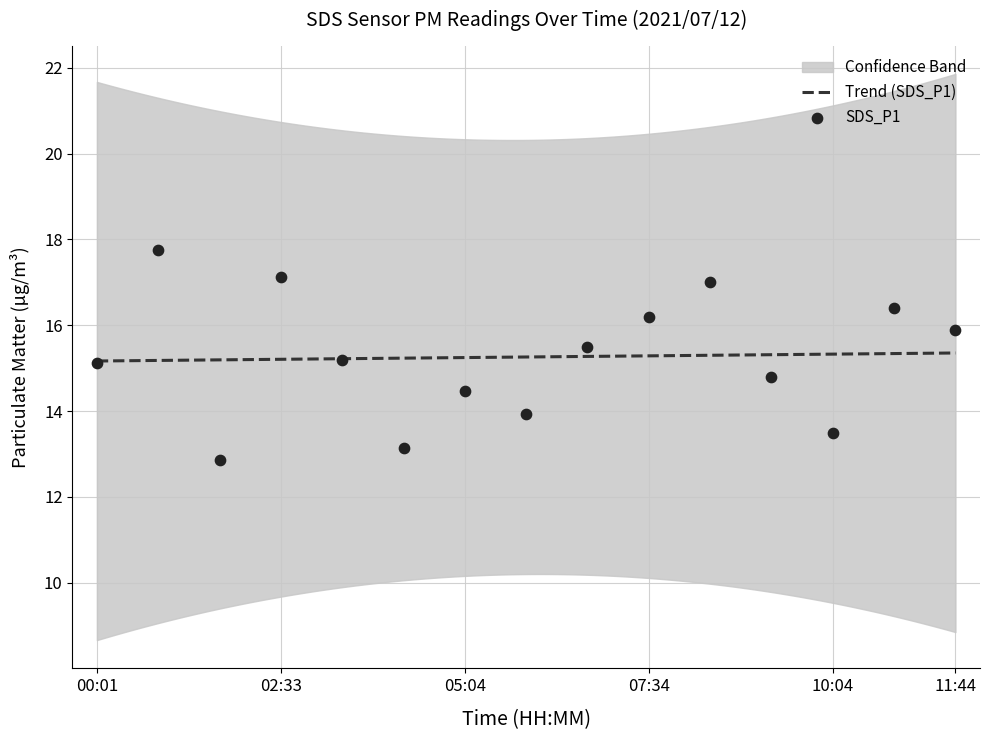

Which has a higher value, 06:44 or 08:24?

08:24